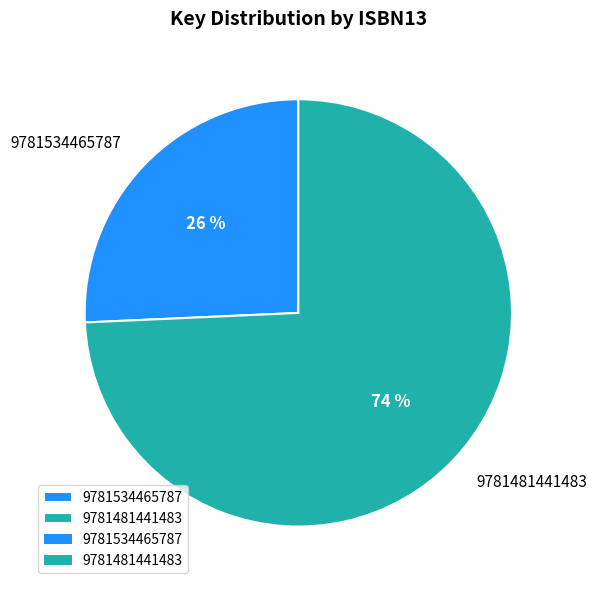

Combined, do 9781534465787 and 9781481441483 account for over 50%?

Yes